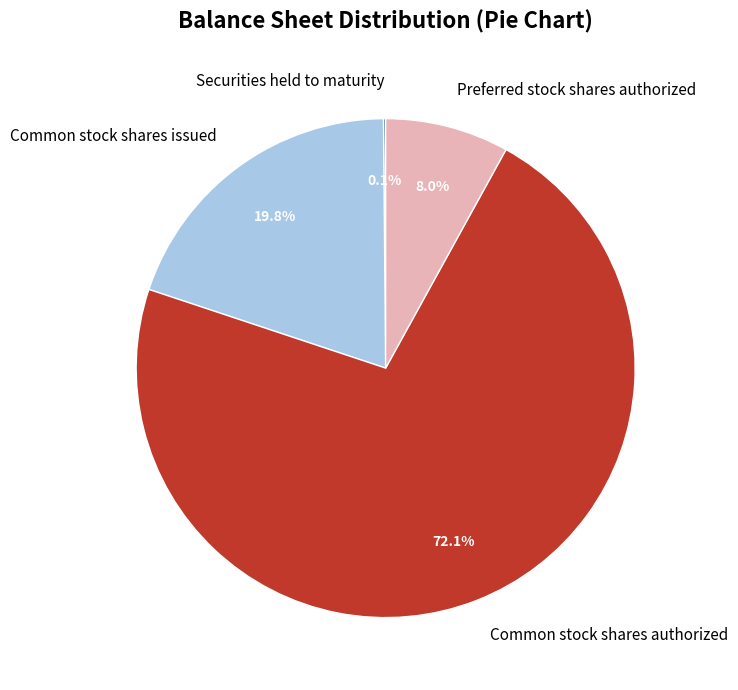

What percentage do Preferred stock shares authorized and Common stock shares authorized together represent?

80.1%